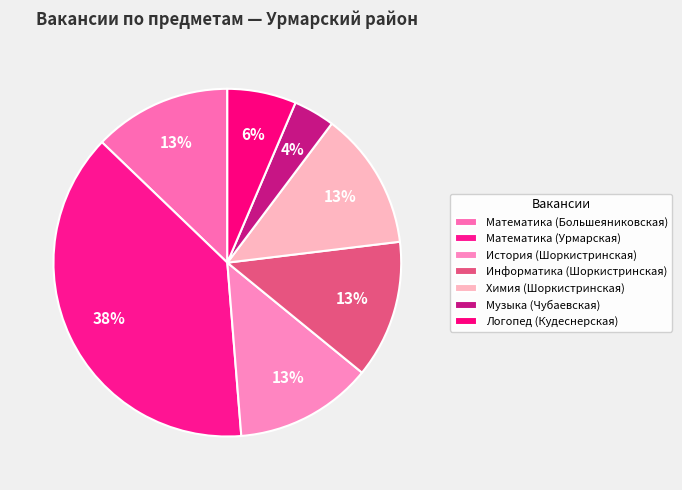

How many slices are in this pie chart?

7